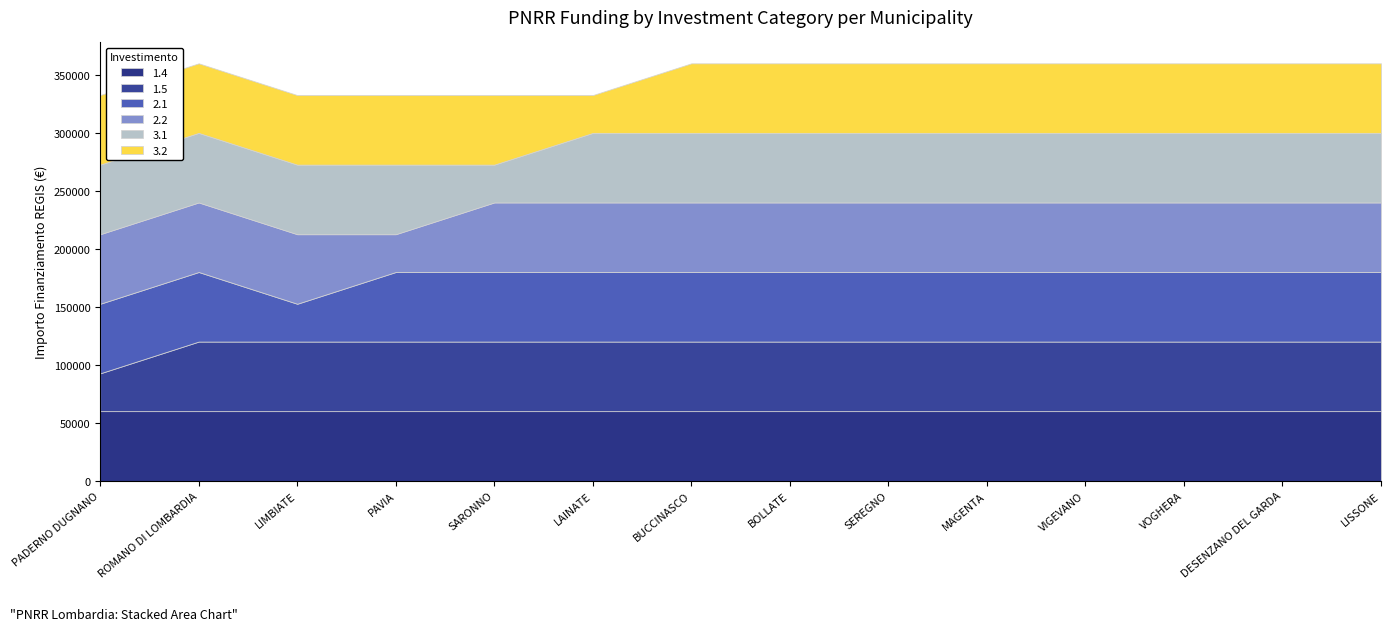

Reading left to right, what are all the values shown in this chart?

1.4: 59966	59966	59966	59966	59966	59966	59966	59966	59966	59966	59966	59966	59966	59966
1.5: 32589	59966	59966	59966	59966	59966	59966	59966	59966	59966	59966	59966	59966	59966
2.1: 59966	59966	32589	59966	59966	59966	59966	59966	59966	59966	59966	59966	59966	59966
2.2: 59966	59966	59966	32589	59966	59966	59966	59966	59966	59966	59966	59966	59966	59966
3.1: 59966	59966	59966	59966	32589	59966	59966	59966	59966	59966	59966	59966	59966	59966
3.2: 59966	59966	59966	59966	59966	32589	59966	59966	59966	59966	59966	59966	59966	59966